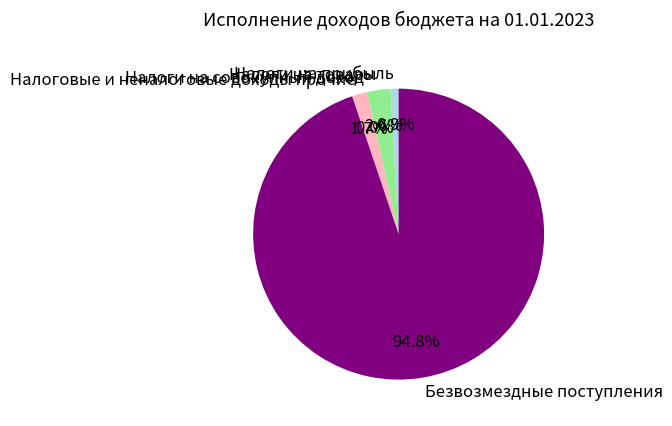

Does Безвозмездные поступления represent more than half of the total?

Yes